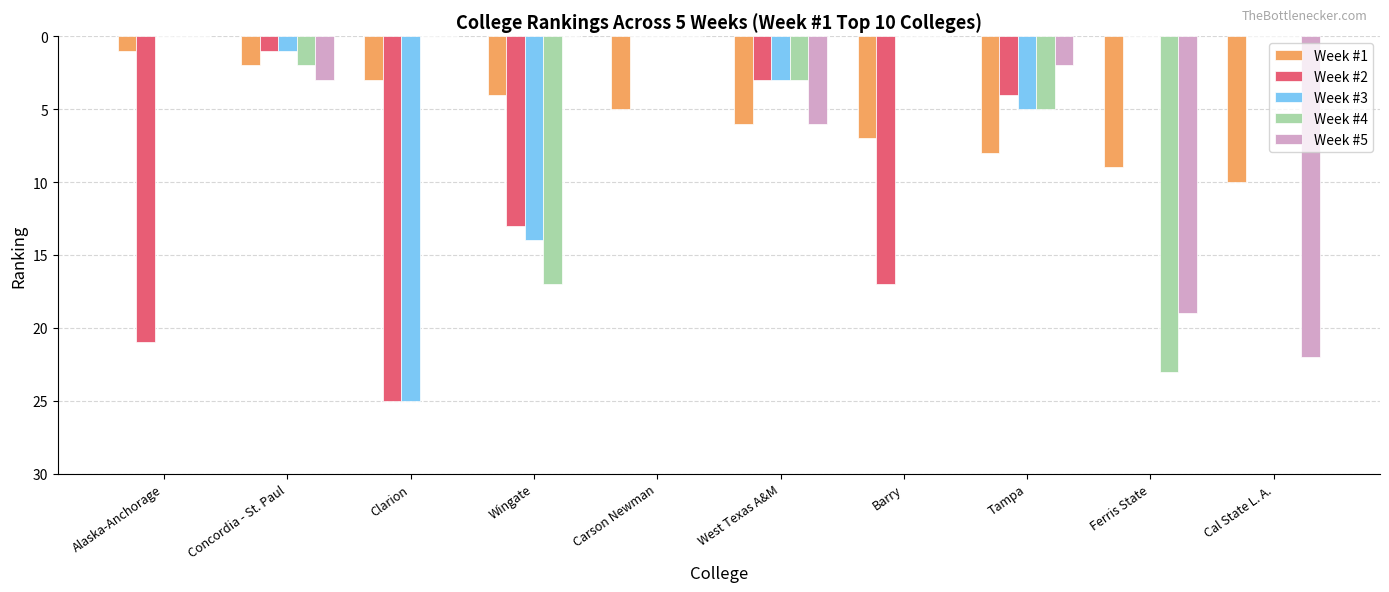

Is the value of Week #3 at Tampa greater than the value of Week #5 at Carson Newman?

Yes